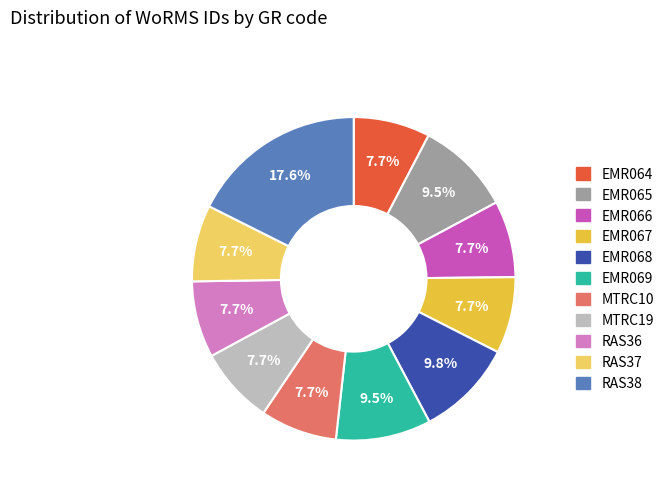

To the nearest percent, what percentage of the pie is EMR067?

8%